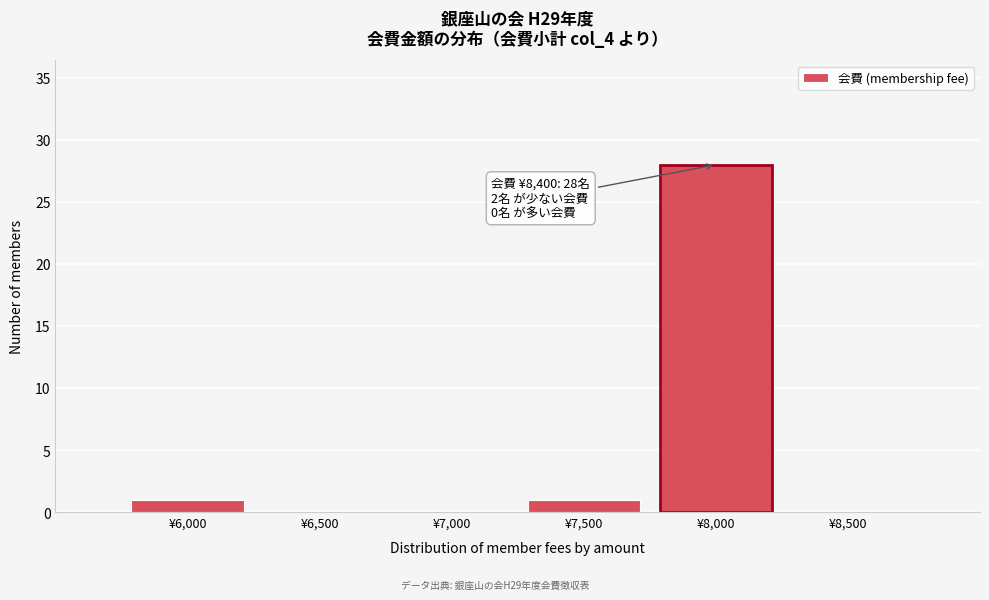

Reading left to right, extract all data points from this chart.

¥6,000=1	¥6,500=0	¥7,000=0	¥7,500=1	¥8,000=28	¥8,500=0